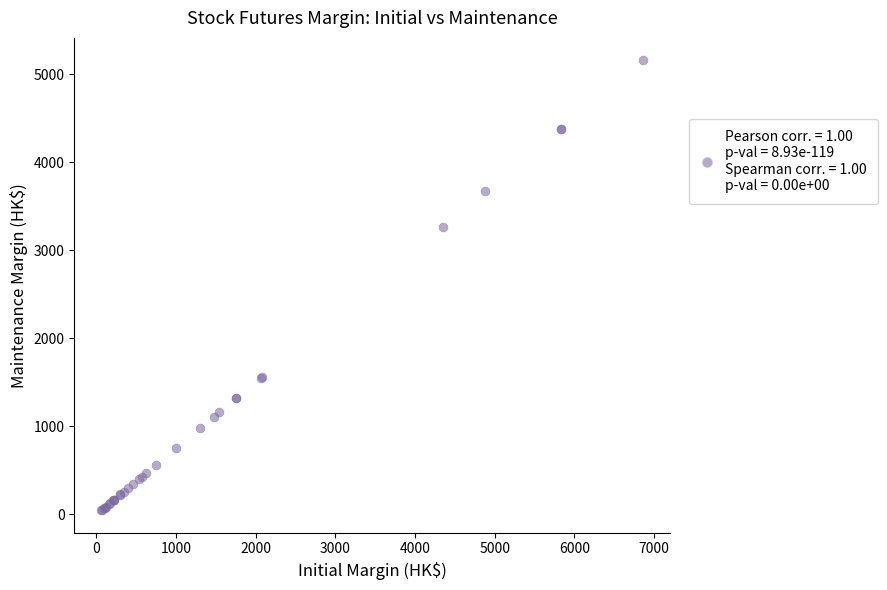

What Y value in the scatter plot is closest to 2604?

3270